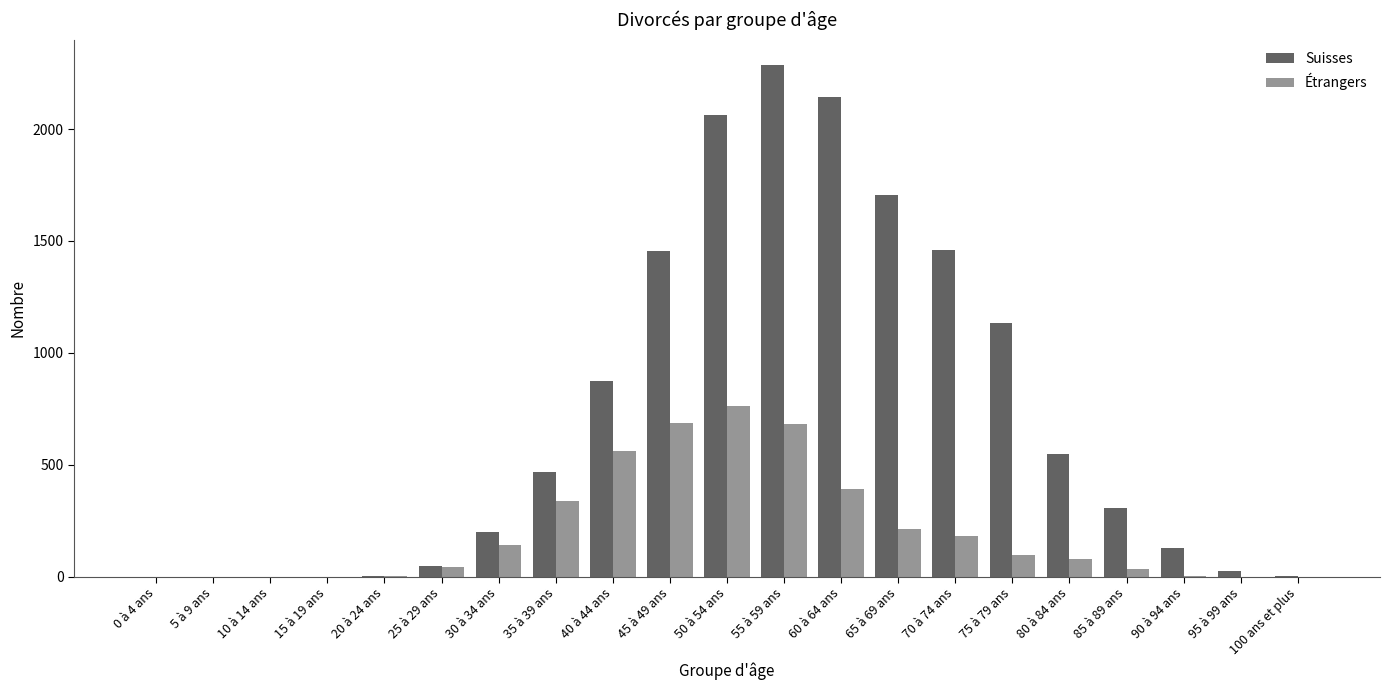

What is the sum of the Suisses values at 15 à 19 ans and 100 ans et plus?

1